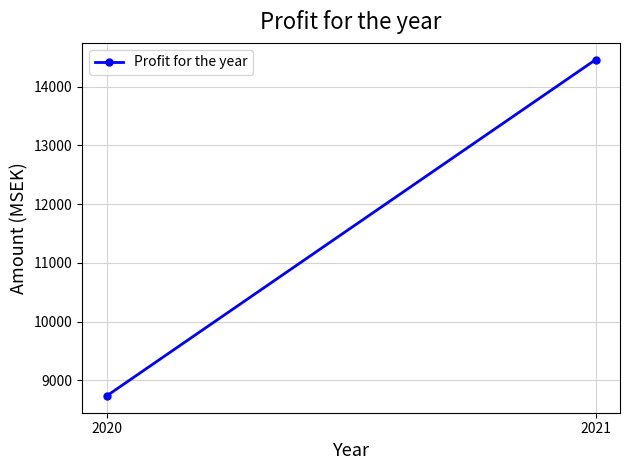

What is the change in value from 2020 to 2021?

+5726